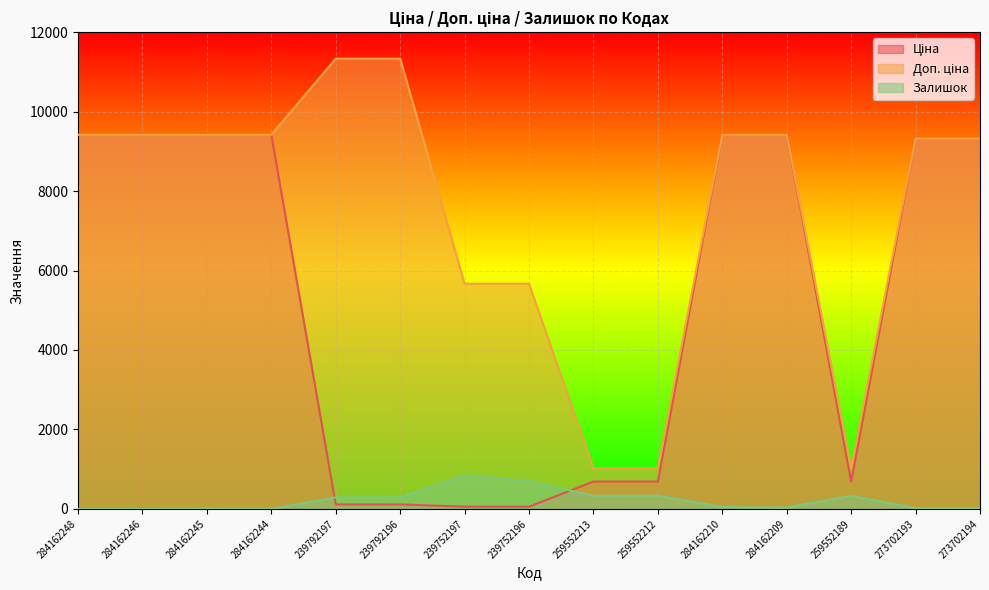

At how many categories does at least one series exceed 3611?

12